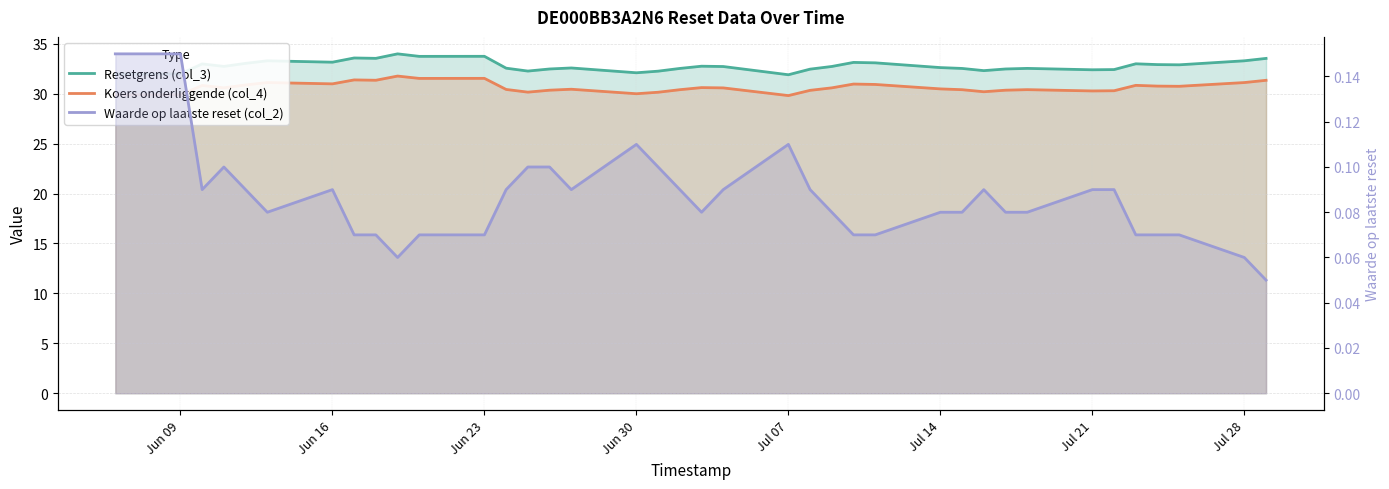

In Resetgrens (col_3), how many points are higher than both neighbors (excluding endpoints)?

10